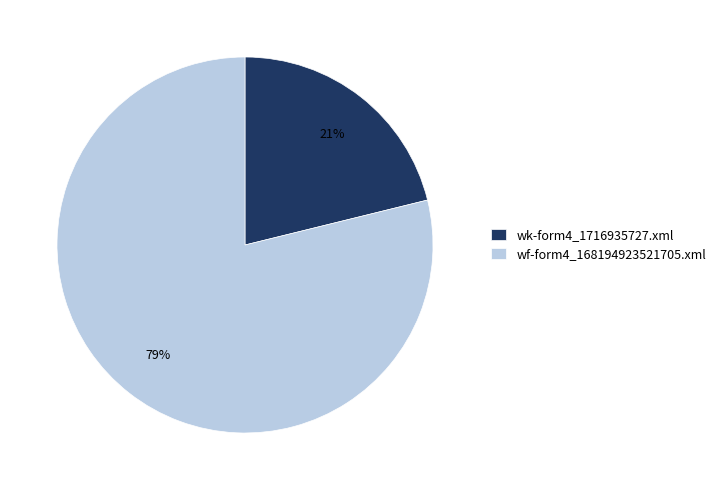

To the nearest percent, what portion does wf-form4_168194923521705.xml represent?

79%